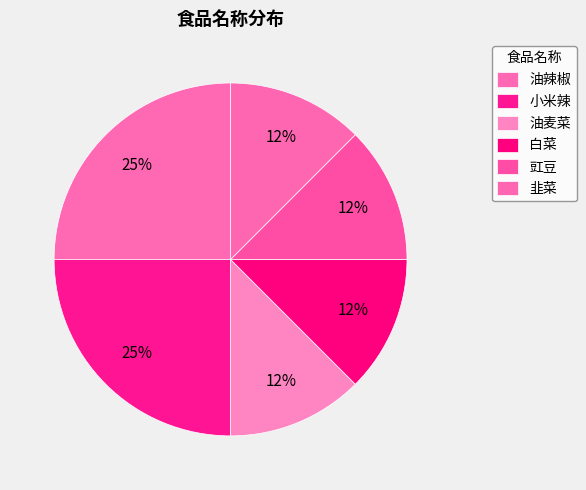

What percentage is the 油辣椒 slice, to the nearest percent?

25%